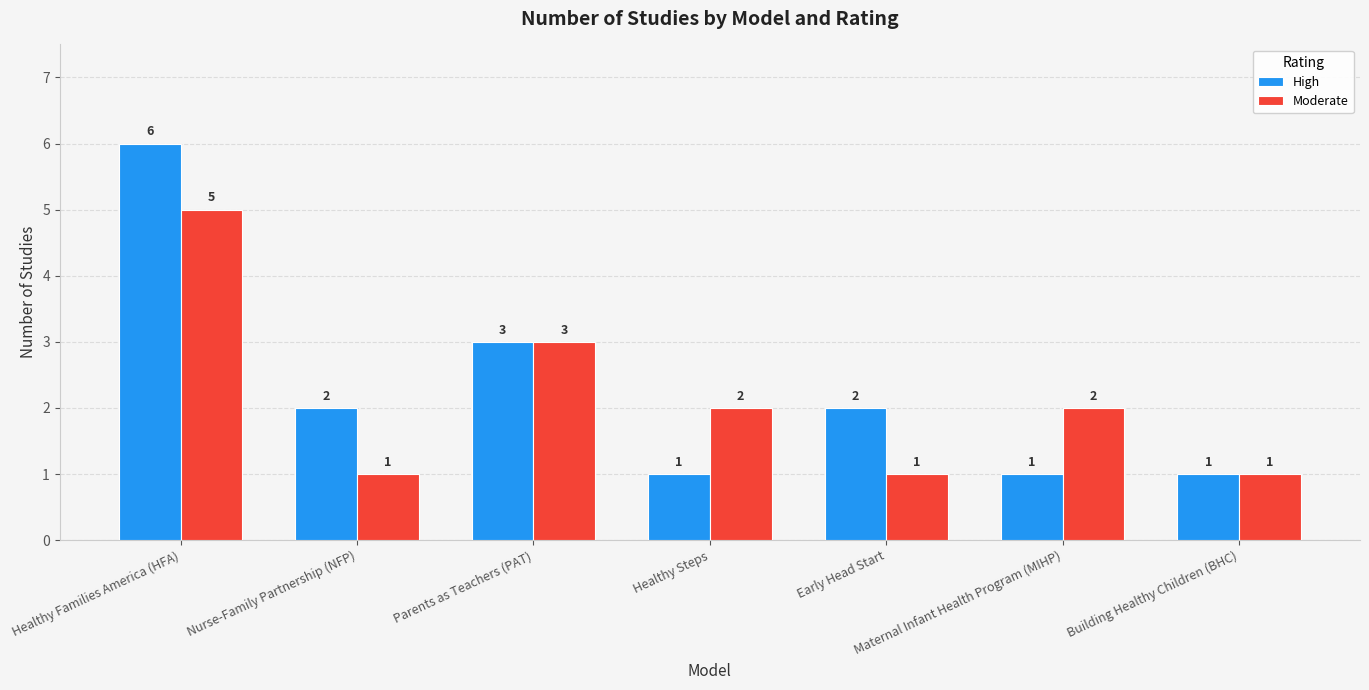

How many data points does each series have?

7